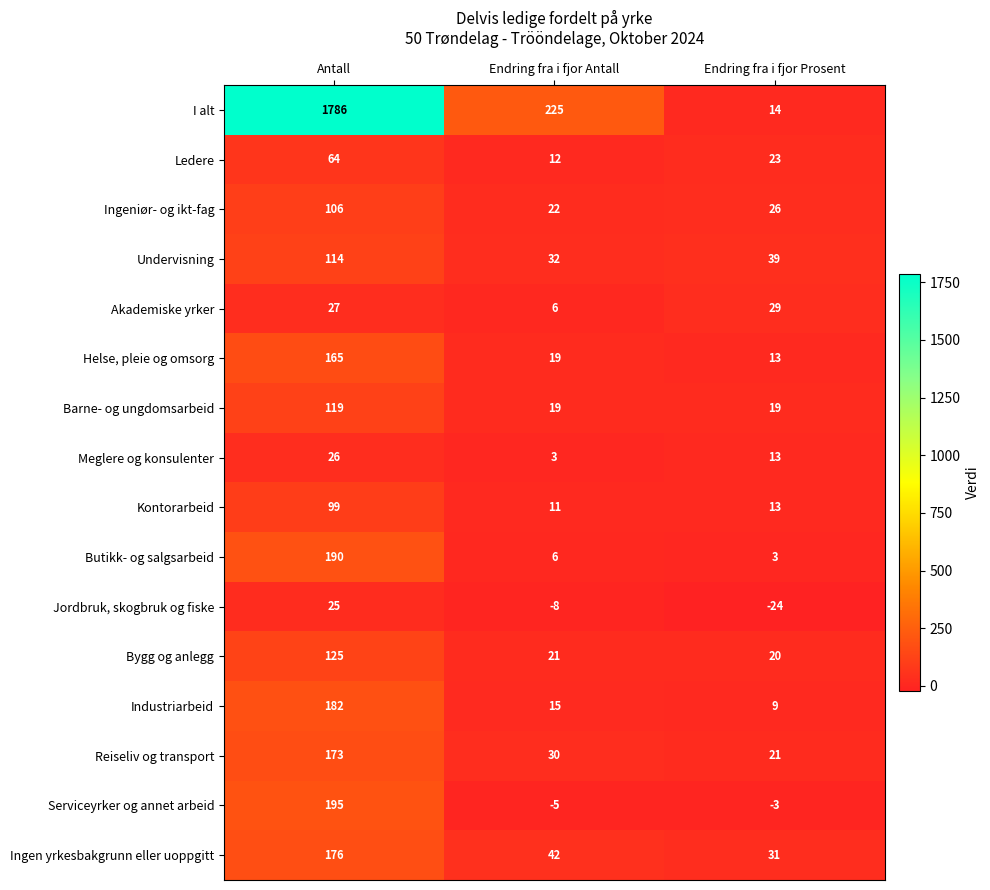

Which series has the widest spread of values?

I alt